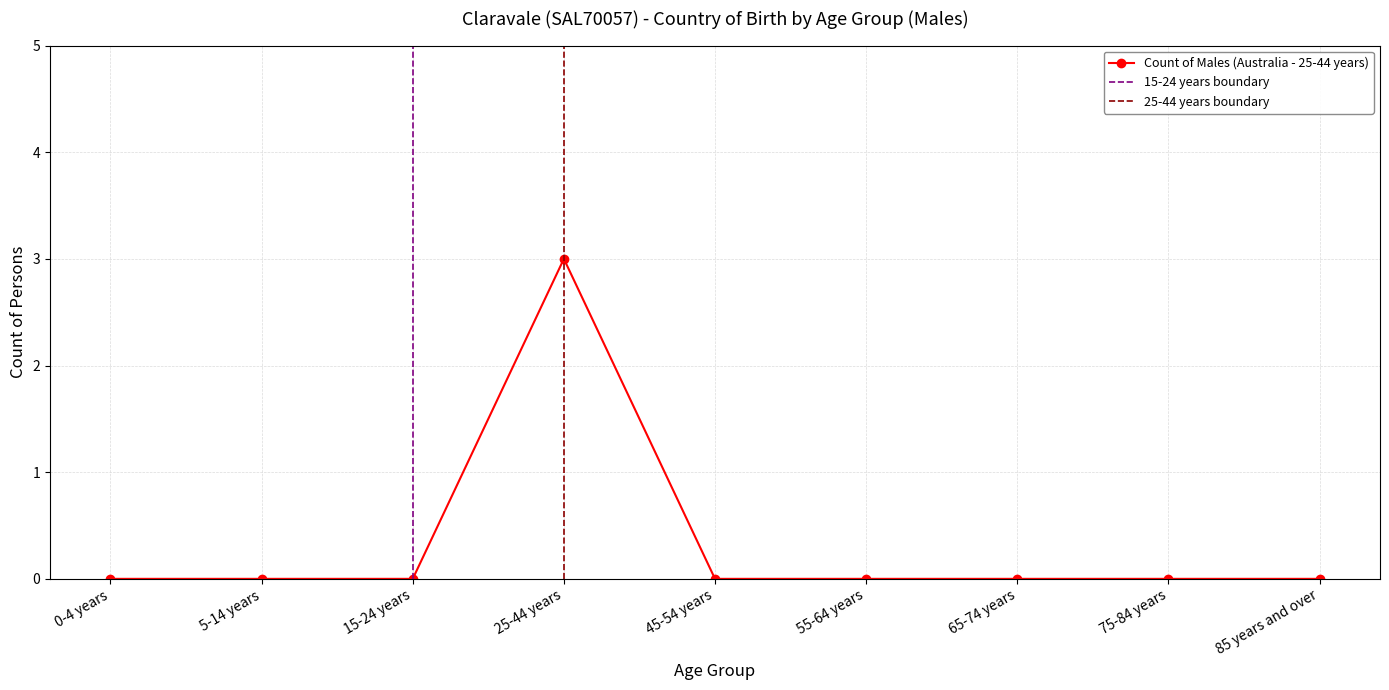

Between 17 and 12, which is larger?

17